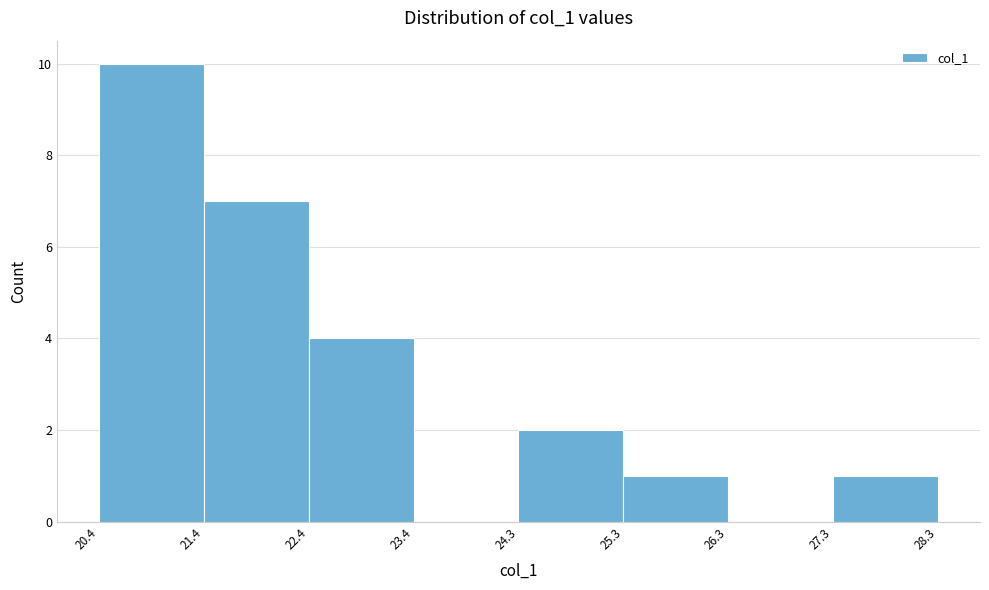

Reading left to right, list every bar in this chart as the range it spans on the x-axis followed by its height. The values are not printed on the chart, so give them approximately, as read against the axis.

20.4 to 21.4: 10
21.4 to 22.4: 7
22.4 to 23.4: 4
23.4 to 24.3: 0
24.3 to 25.3: 2
25.3 to 26.3: 1
26.3 to 27.3: 0
27.3 to 28.3: 1